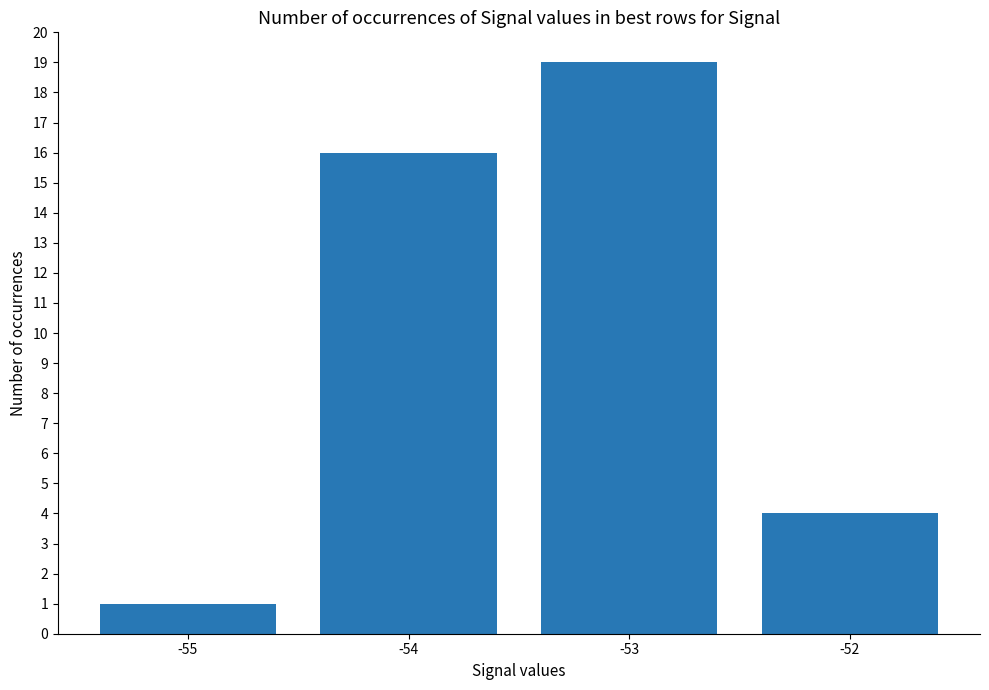

What is the sum of the values at -52 and -53?

23